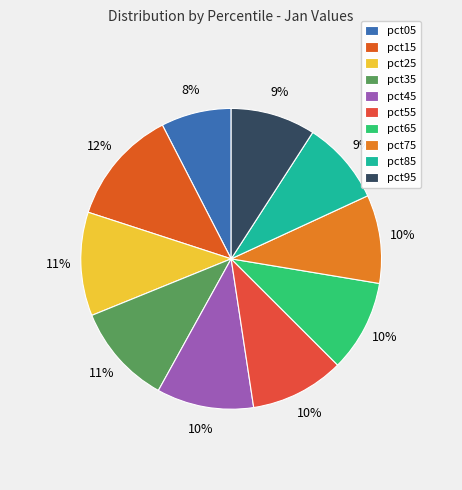

To the nearest percent, what is the difference between the pct95 and pct55 slice percentages?

1%